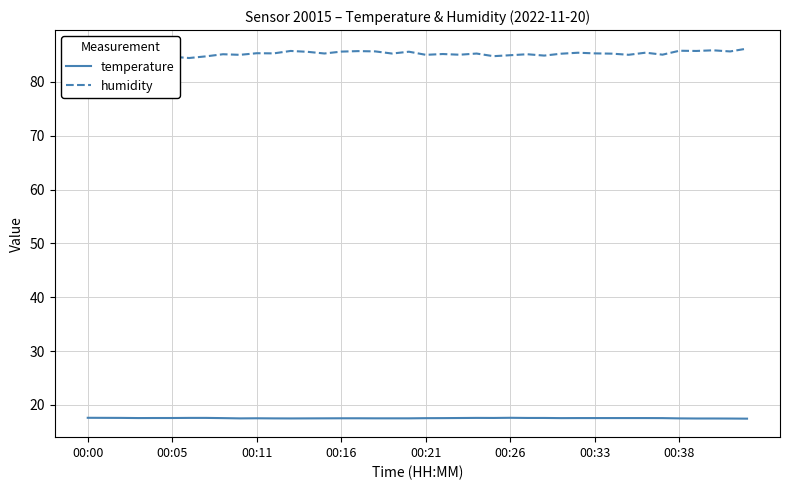

True or false: temperature and humidity intersect in this chart.

False